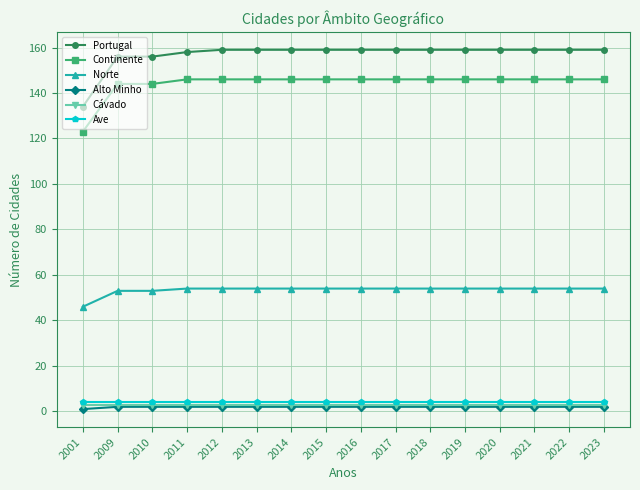

Is the value of Ave at 2001 greater than the value of Norte at 2010?

No